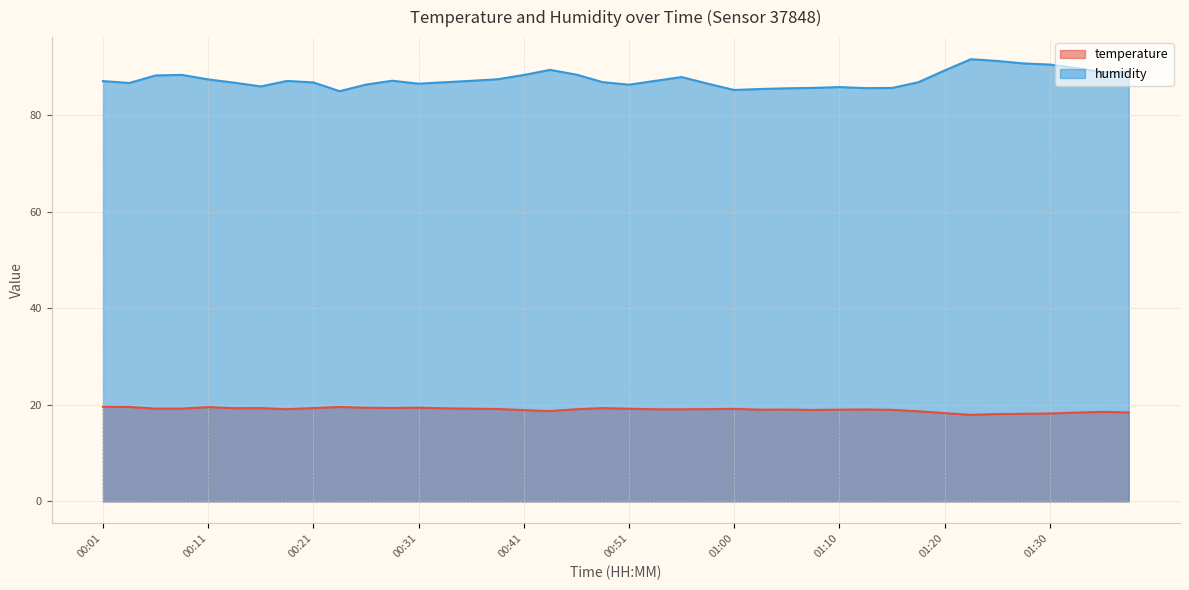

Where is humidity nearest to the value 88?

00:55